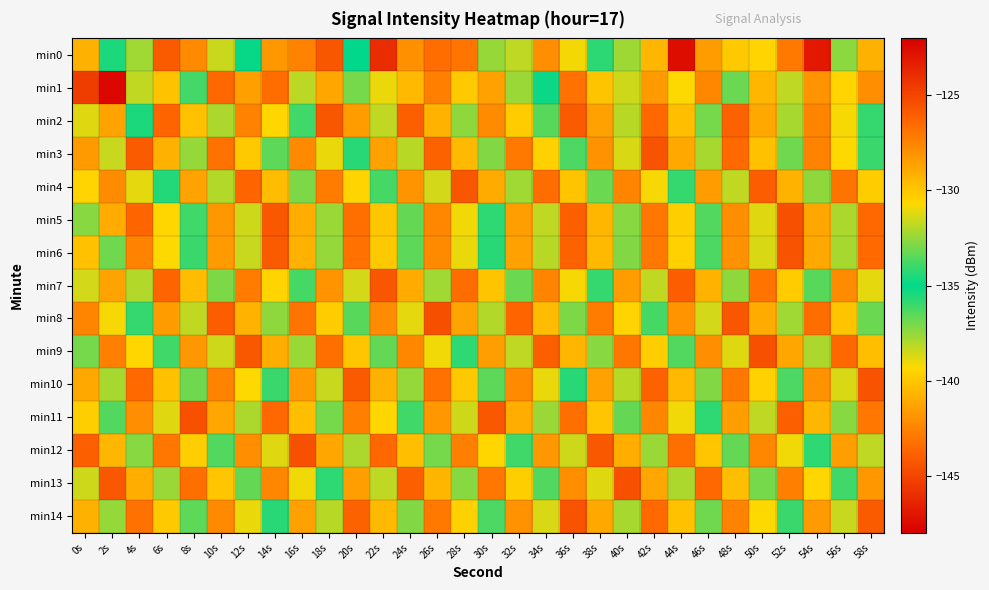

Rank the series at 32s from lowest to highest value.

min12, min7, min1, min4, min9, min0, min13, min2, min11, min6, min5, min14, min10, min3, min8